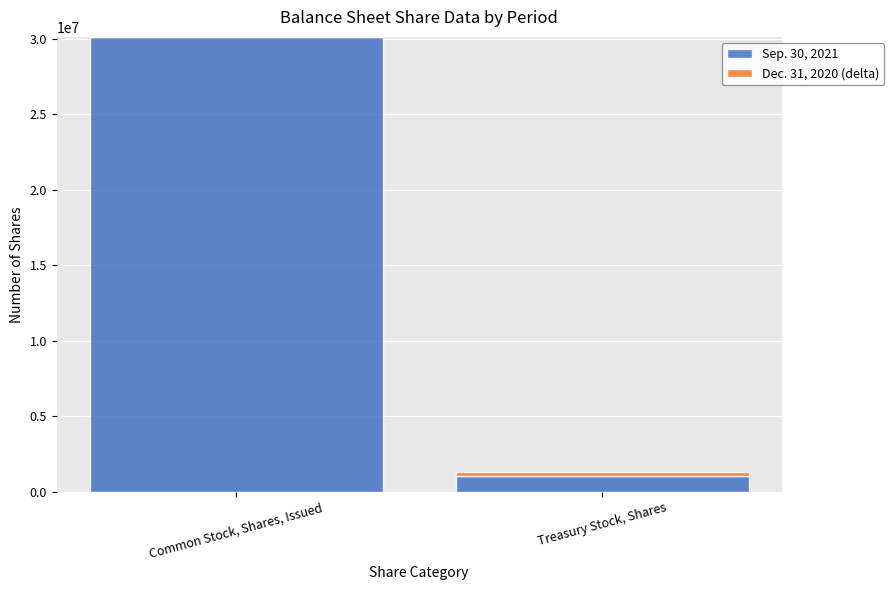

Are the bars horizontal?

No